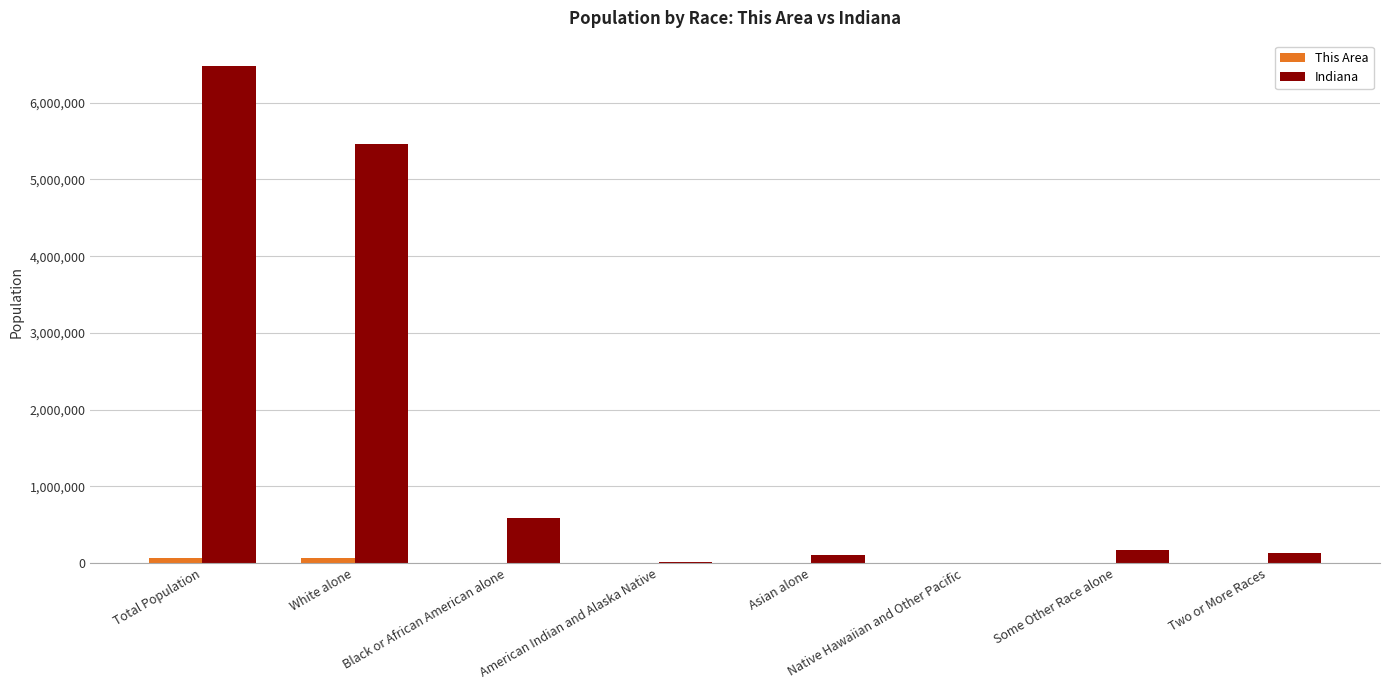

Which series has the widest spread of values?

Indiana